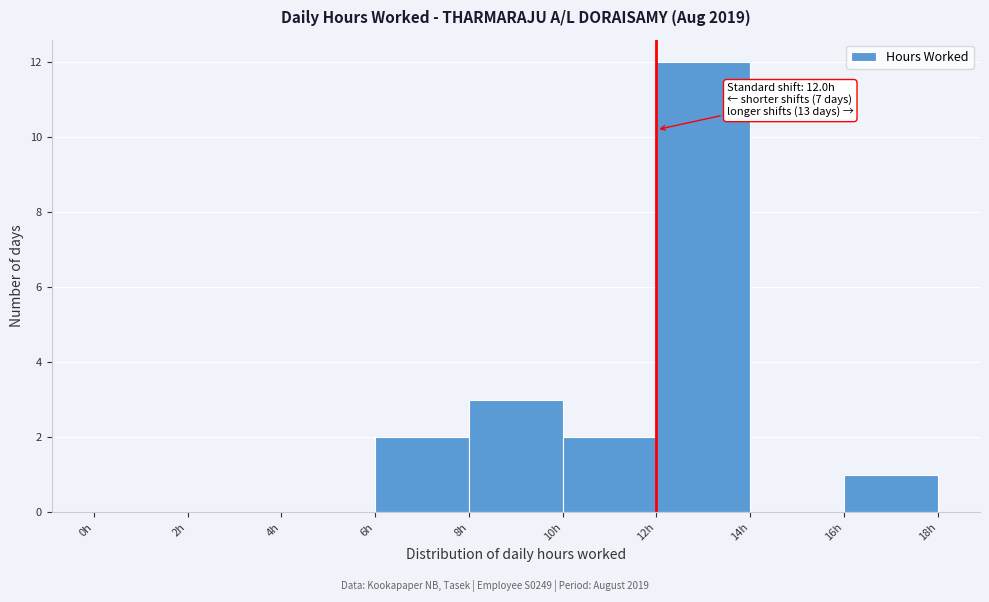

Over which range of the x-axis is the bar tallest?

12 to 14